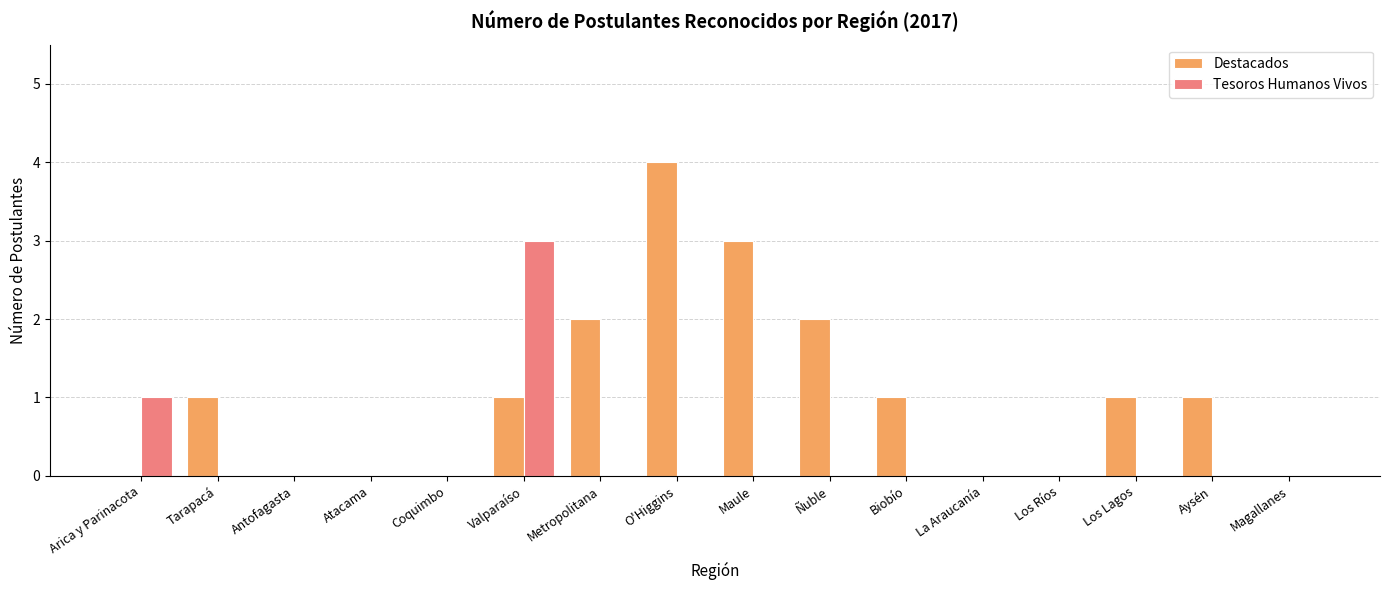

Which series changed the most between Ñuble and Los Lagos?

Destacados